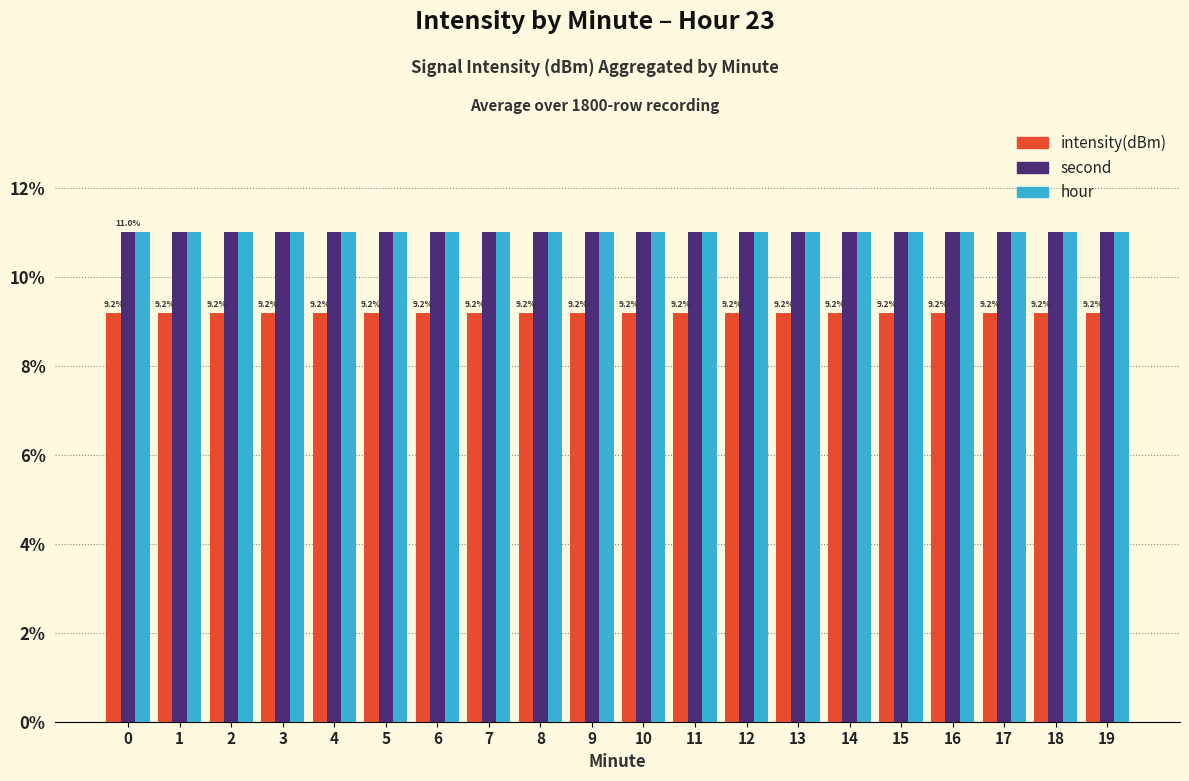

What is the total value across all series at 17?

31.2